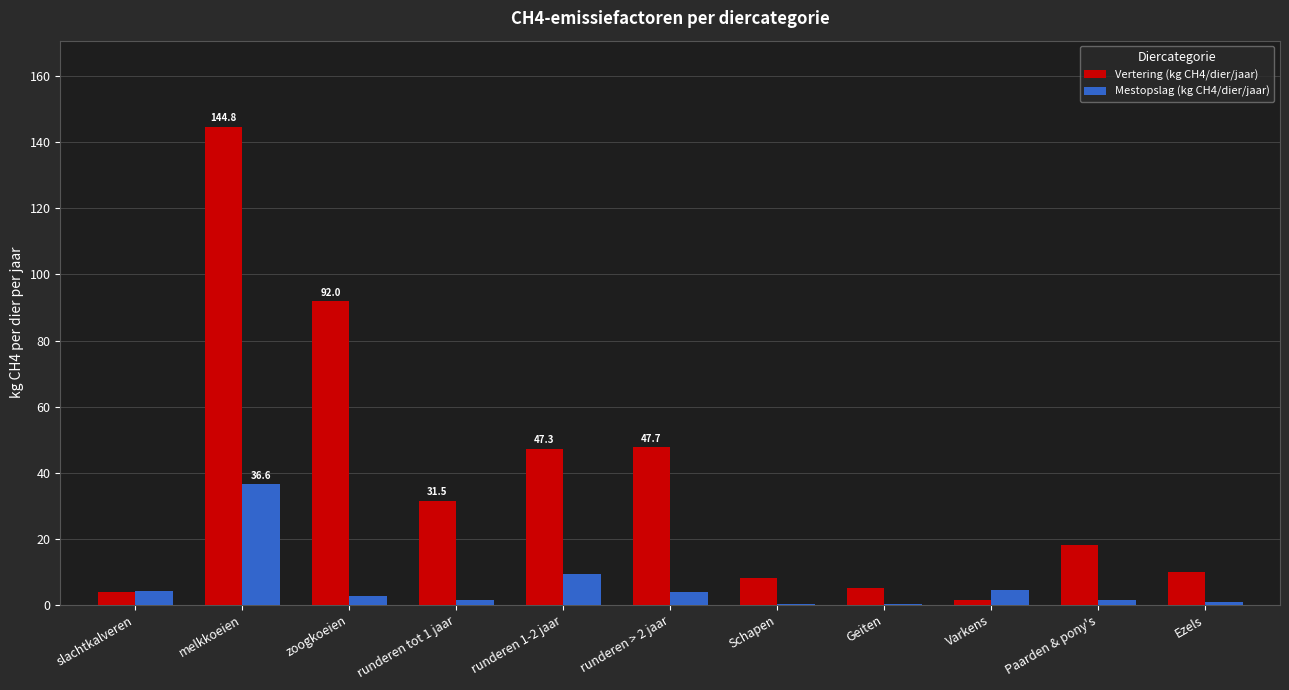

What is the maximum value shown in the chart?

144.8